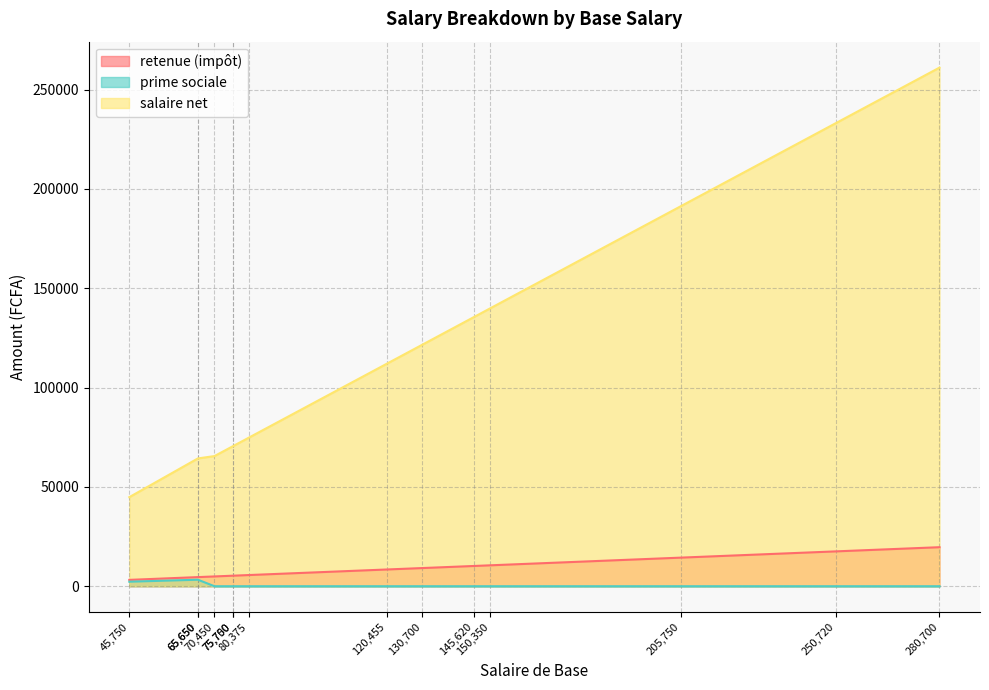

What is the difference between the salaire net values at 80375 and 45750?

29913.8